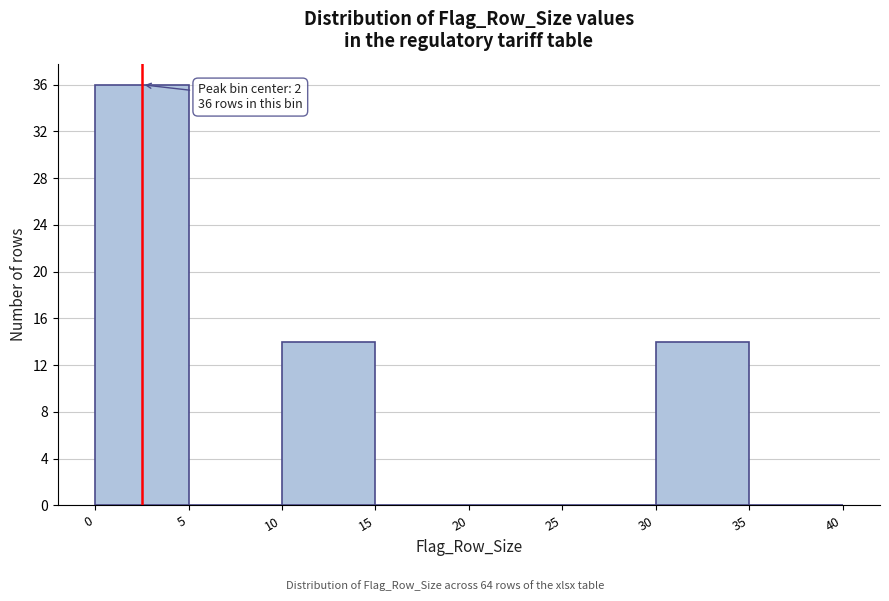

Which range on the x-axis has the tallest bar?

0 to 5